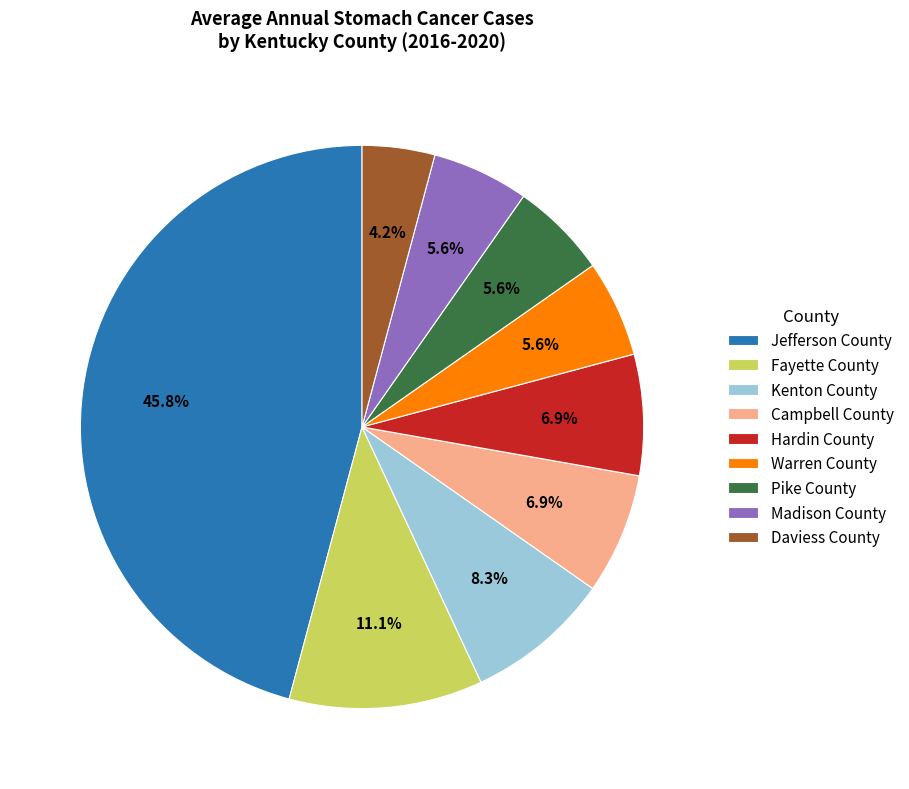

Does Hardin County represent more than half of the total?

No